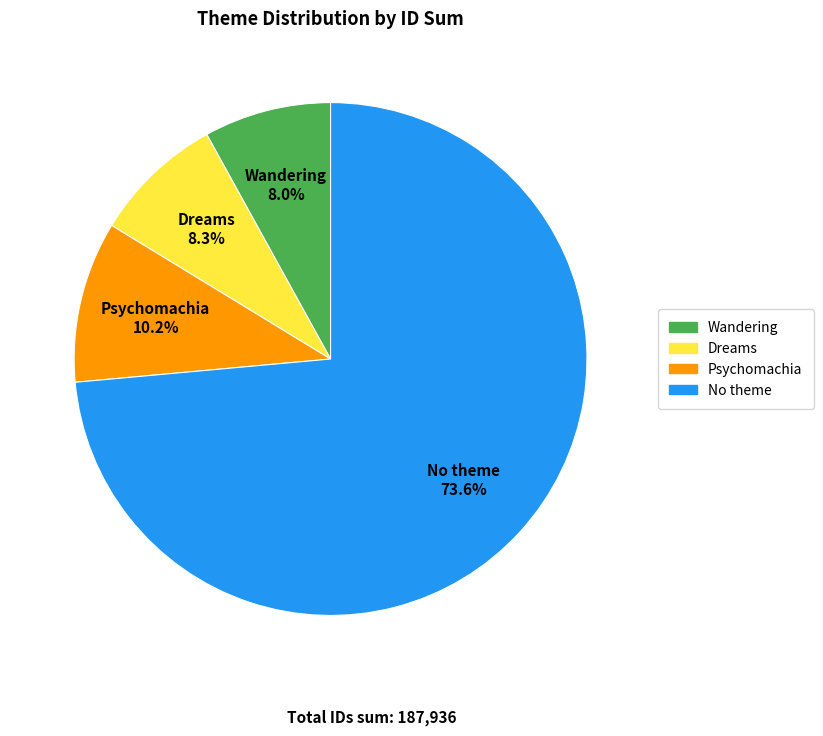

Does any single category account for the majority?

Yes